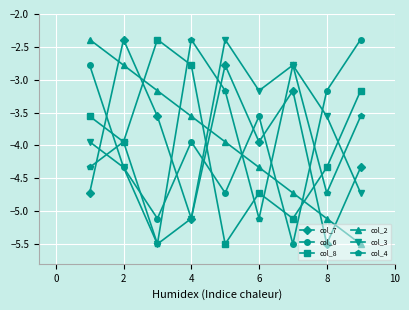

What is the value of the col_7 point at the 5th from the left?

-2.8